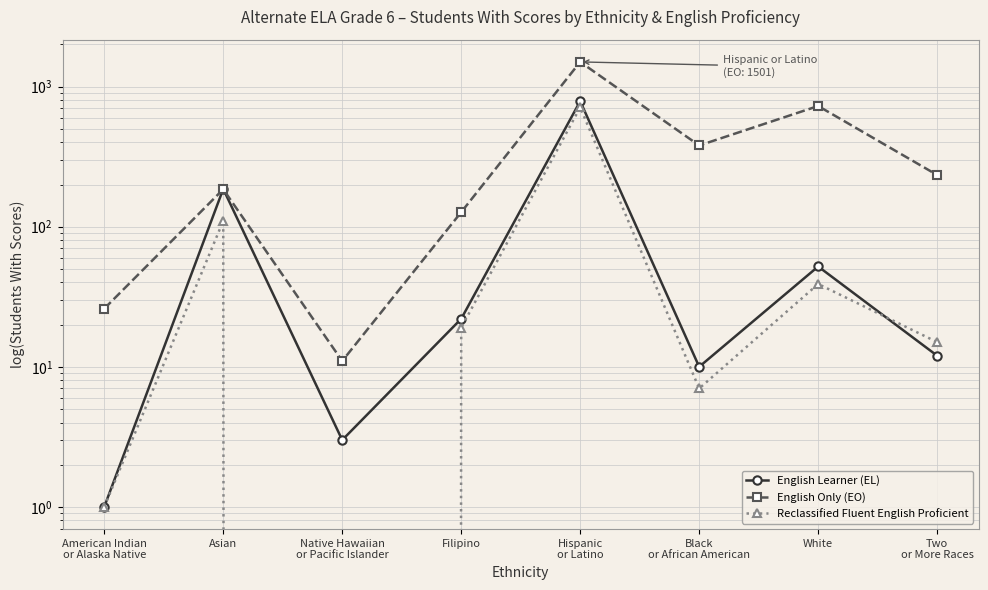

Where is English Only (EO) nearest to the value 756?

White